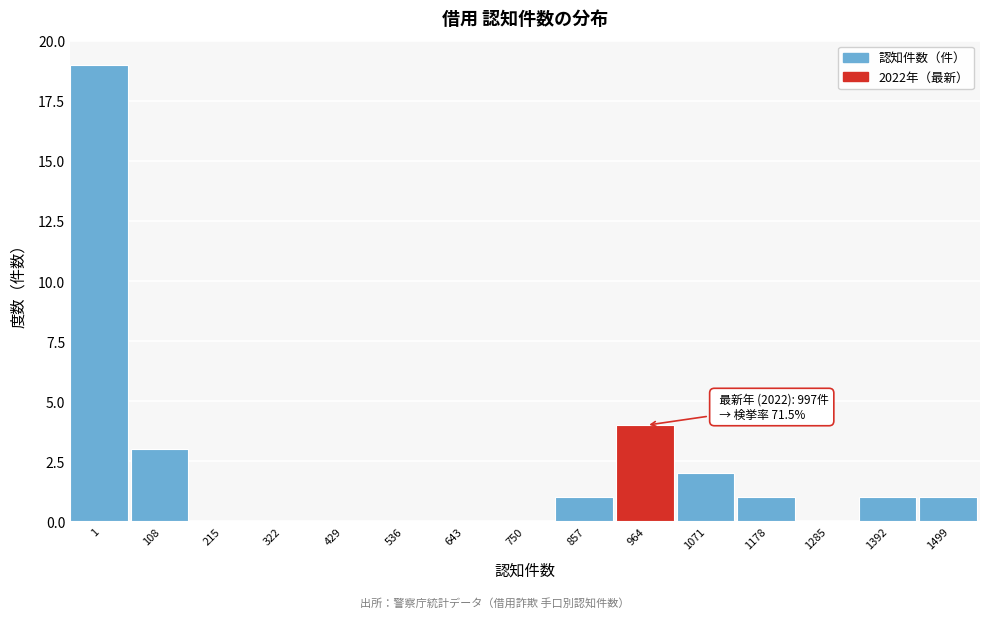

Reading left to right, transcribe all the data shown in this chart.

1=19	108=3	215=0	322=0	429=0	536=0	643=0	750=0	857=1	964=4	1071=2	1178=1	1285=0	1392=1	1499=1